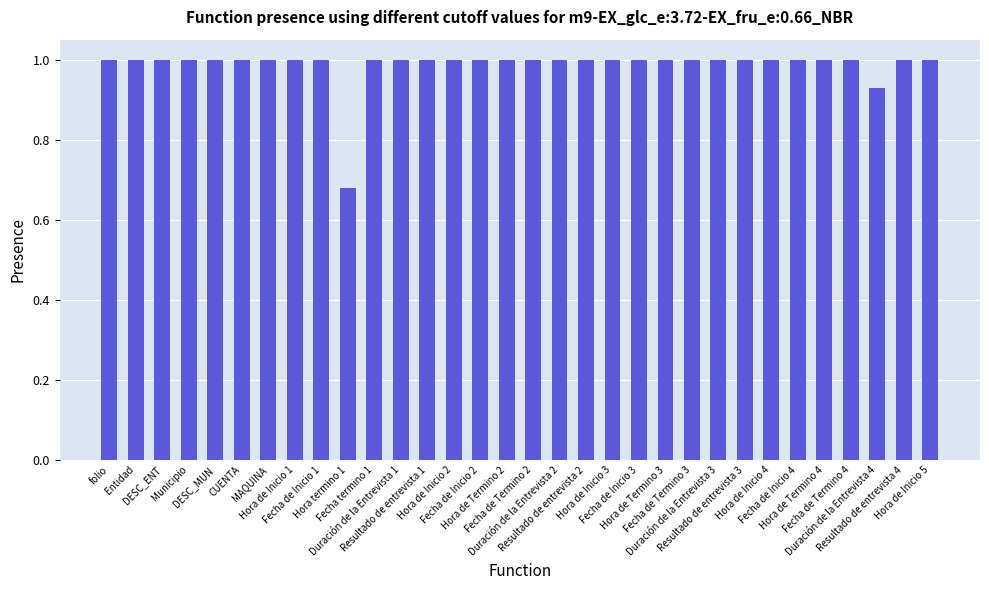

What is the sum of all values?

31.6